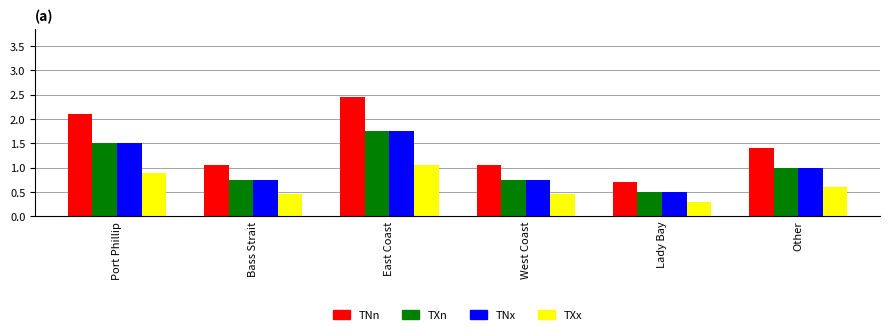

Which series has the largest range (max minus min)?

TNn